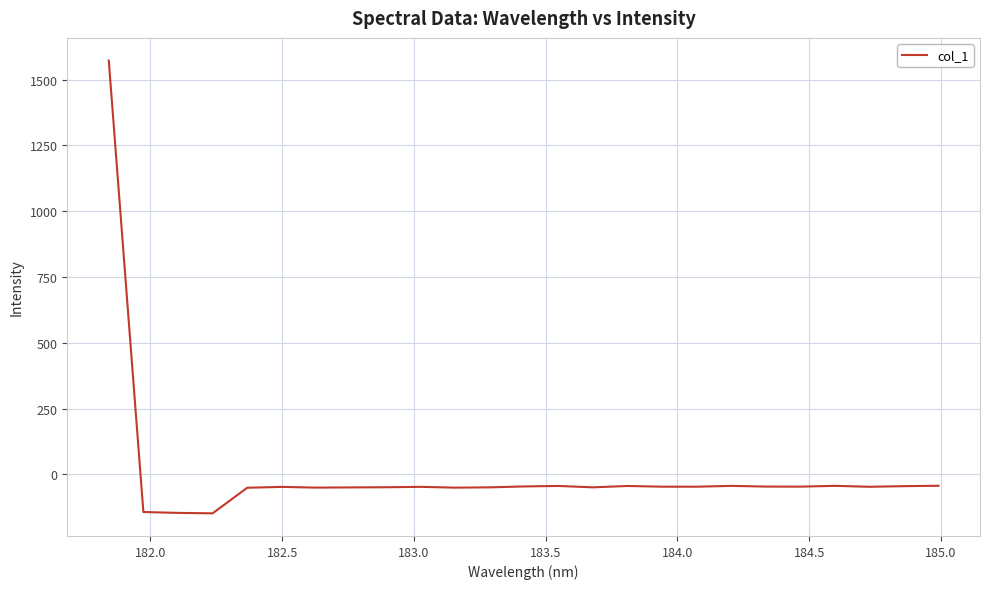

What is the greatest value displayed?

1573.0